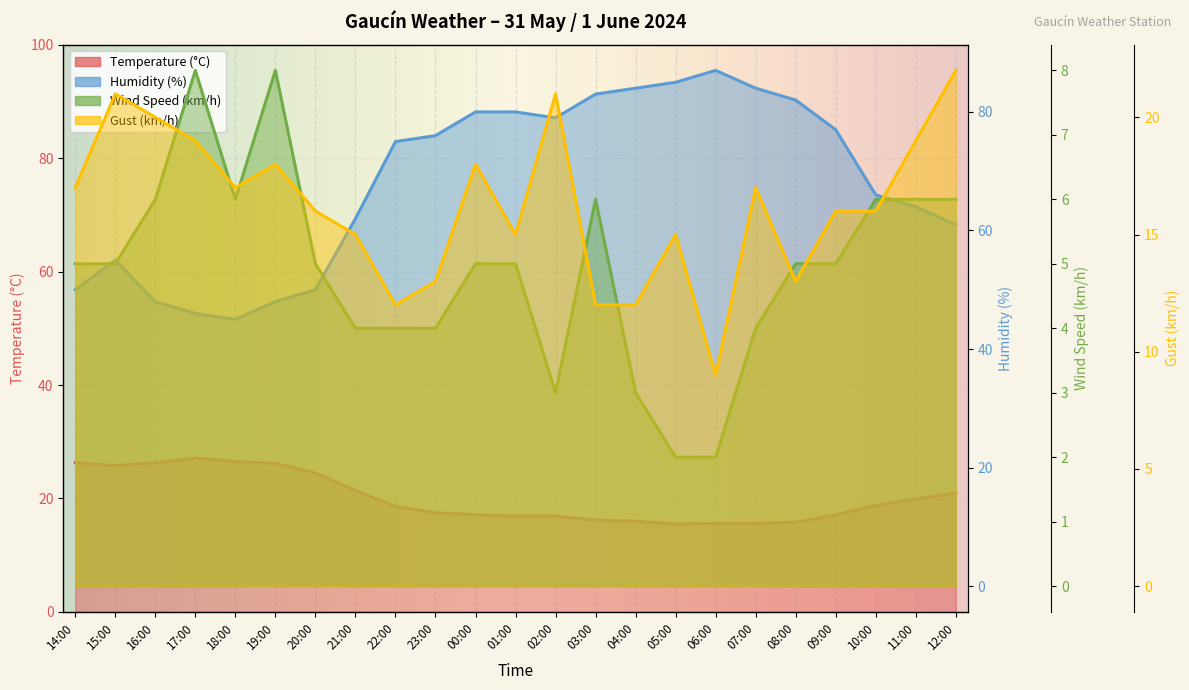

Read the Temperature (°C) value at 03:00.

16.2